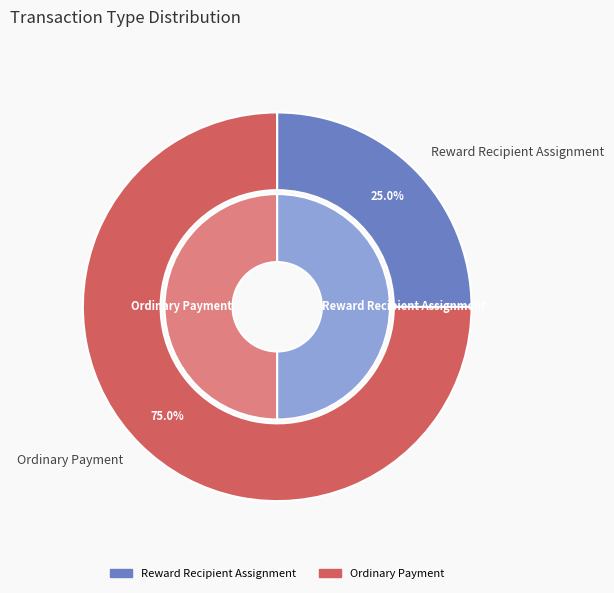

Does Reward Recipient Assignment account for over 50% of the chart?

No